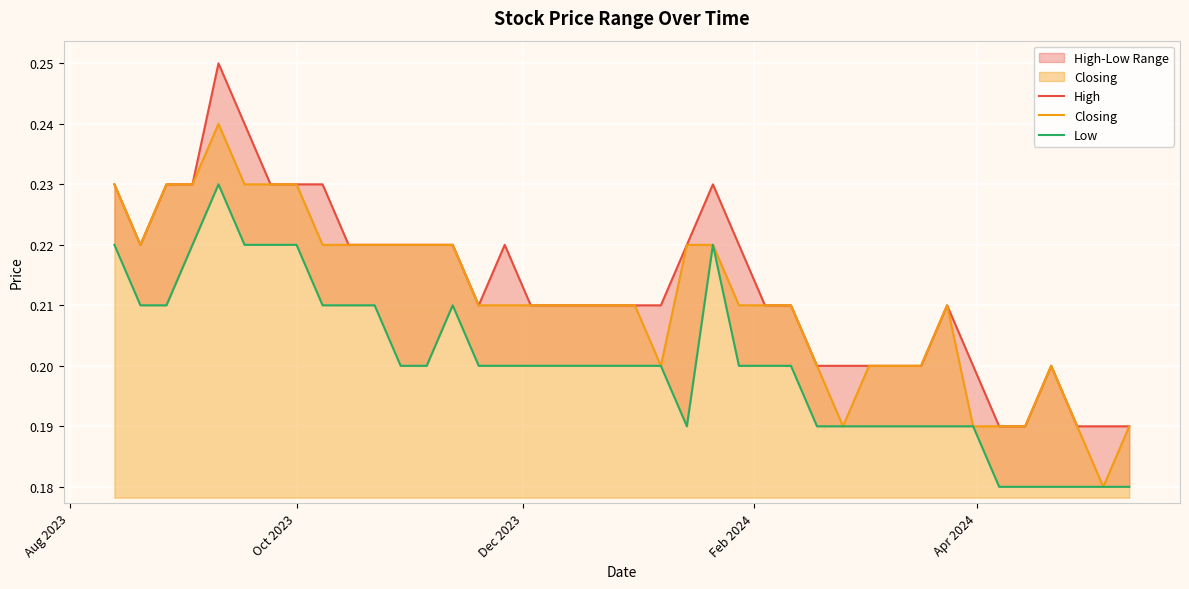

What is the difference between the maximum and minimum values in the Closing series?

0.1